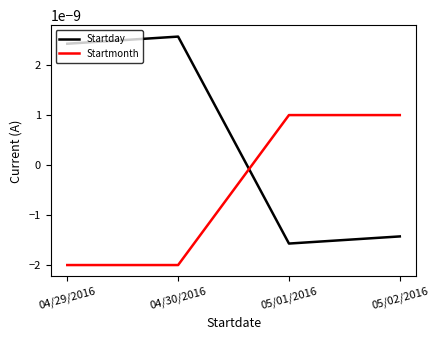

In Startday, how many points are higher than both neighbors (excluding endpoints)?

1